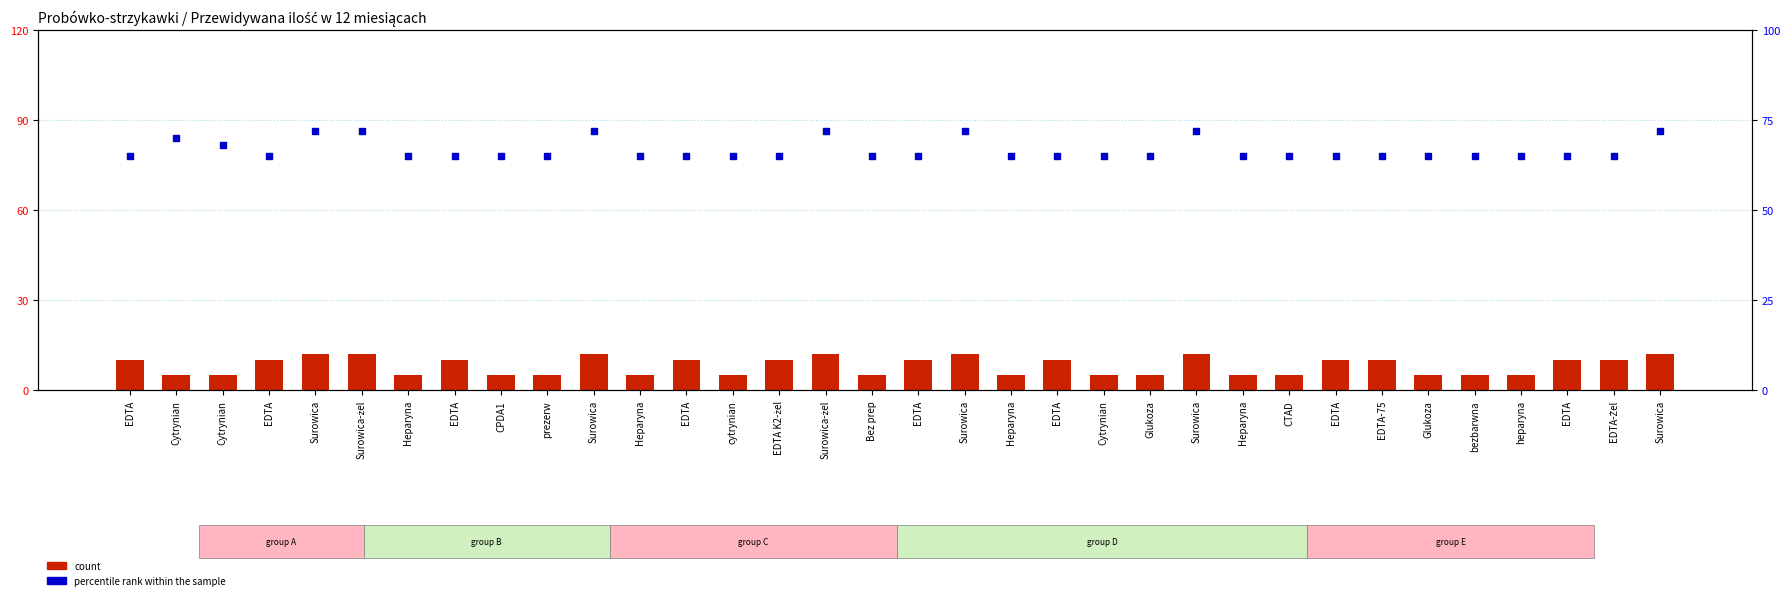

Which series has the largest Y range (max minus min)?

count